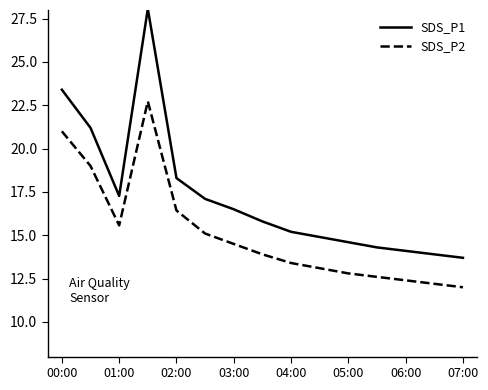

How many series are shown in this chart?

2